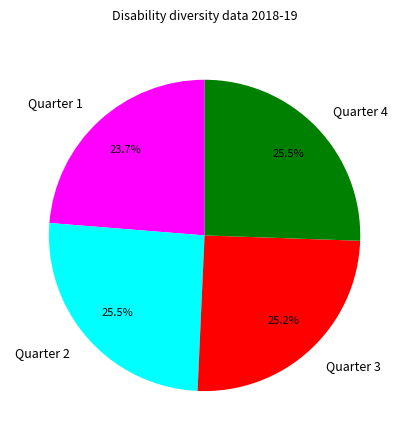

What is the ratio of the value at Quarter 2 to the value at Quarter 1?

1.1